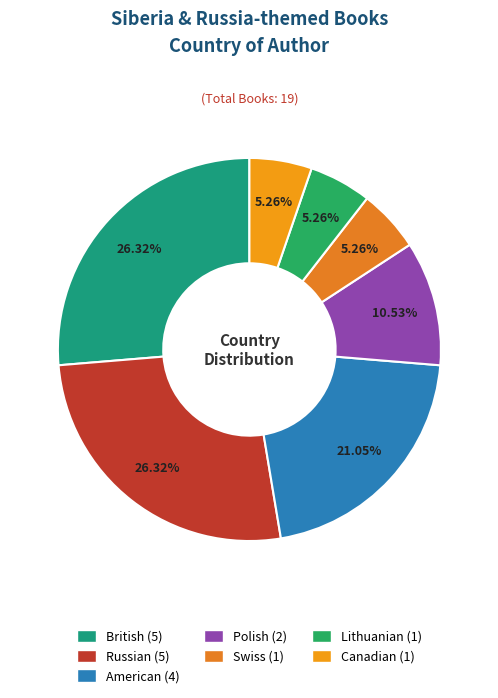

What percentage is NOT represented by Swiss?

94.7%